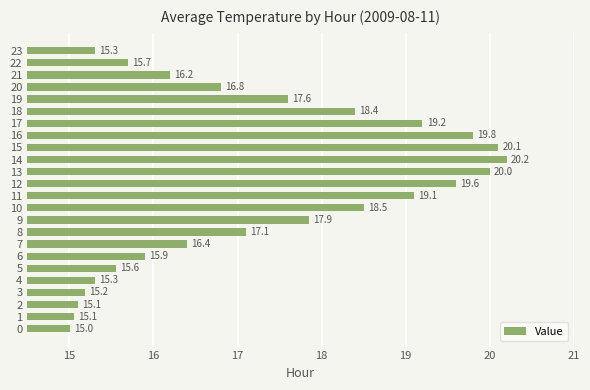

At which label is the value closest to 17?

8